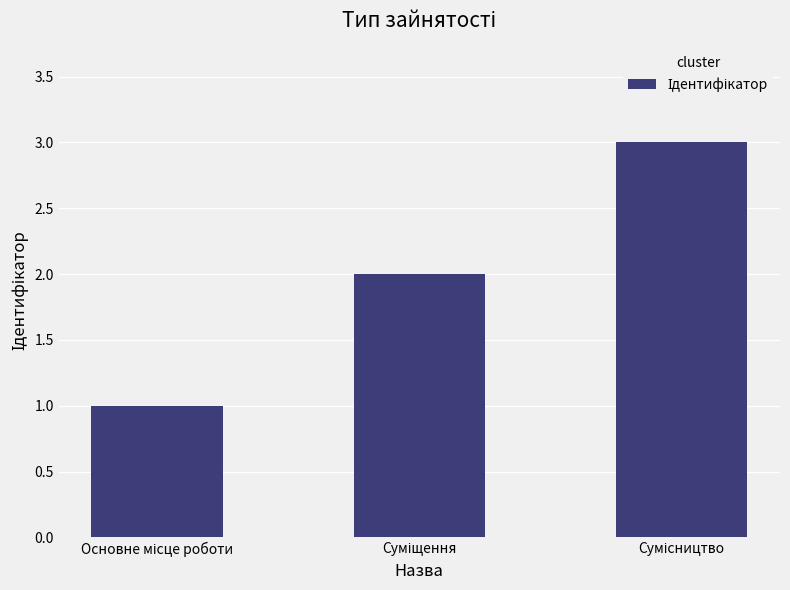

How many data points are less than 2?

1